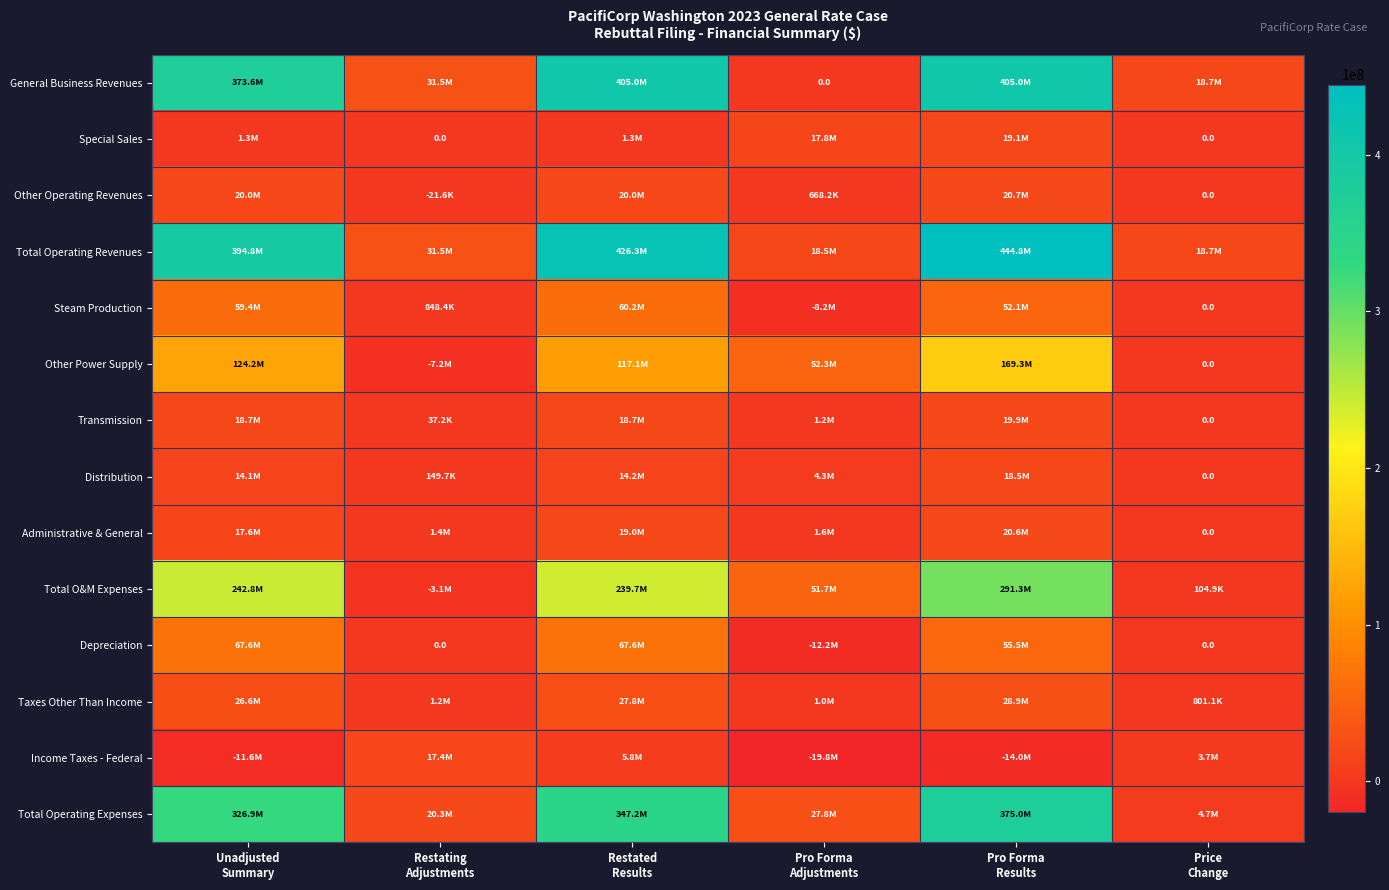

How many series are shown in this chart?

14